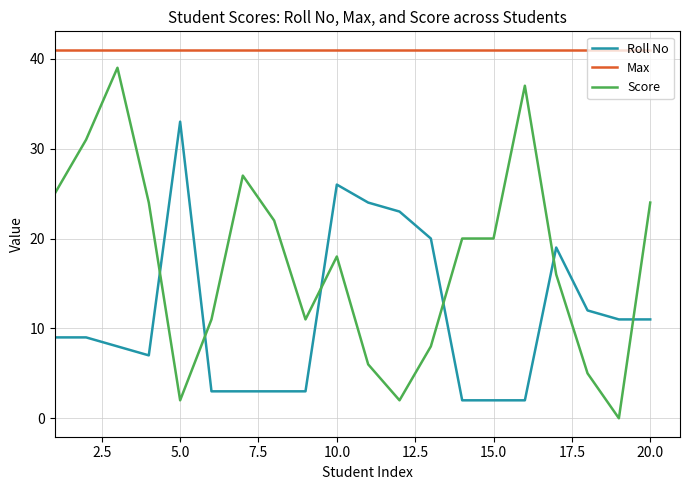

Which series has the largest range (max minus min)?

Score